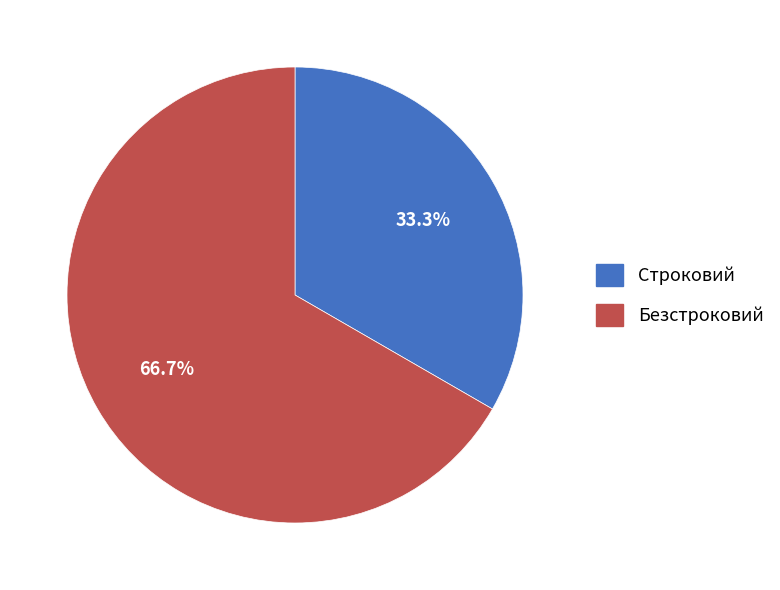

Count the number of slices in the pie.

2